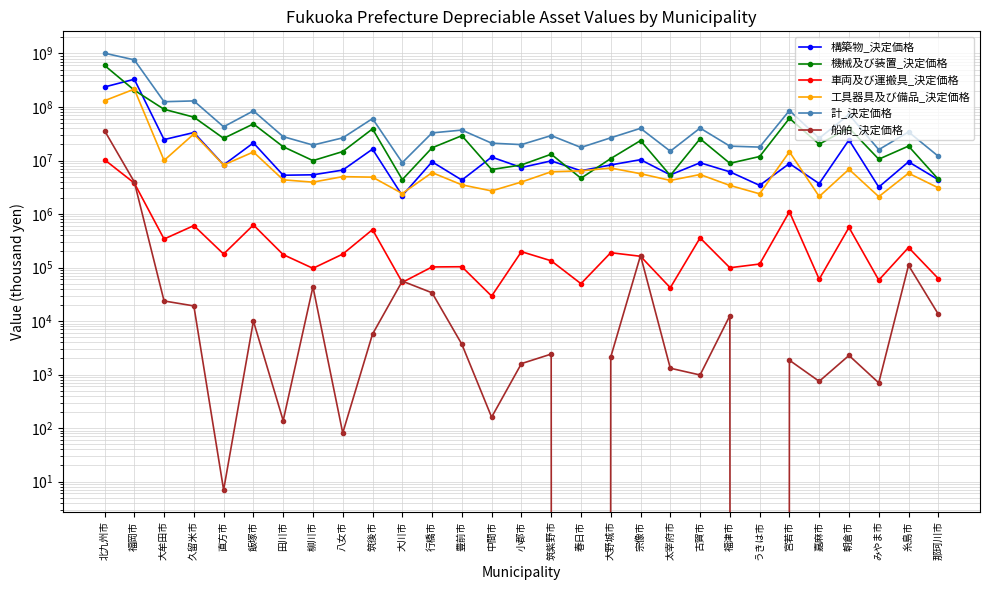

Between 福岡市 and みやま市, which is larger?

福岡市